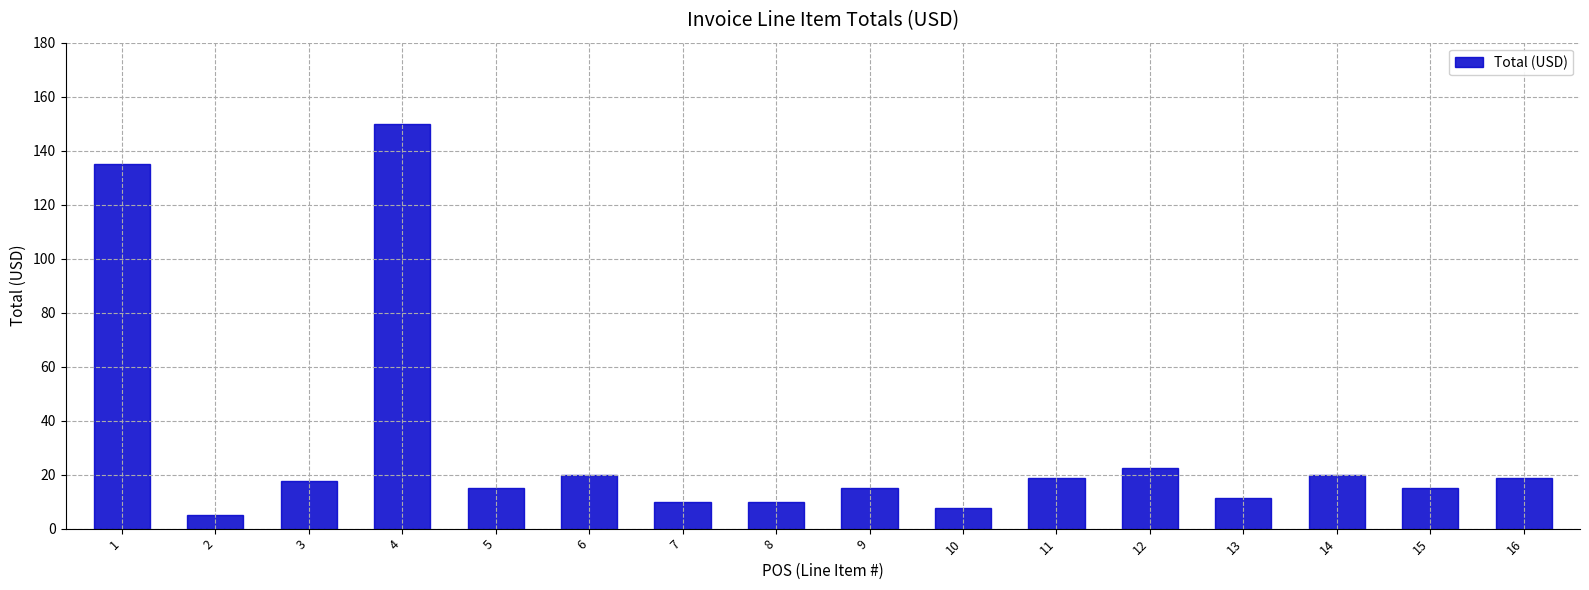

At which category does the chart reach its minimum across all series?

2